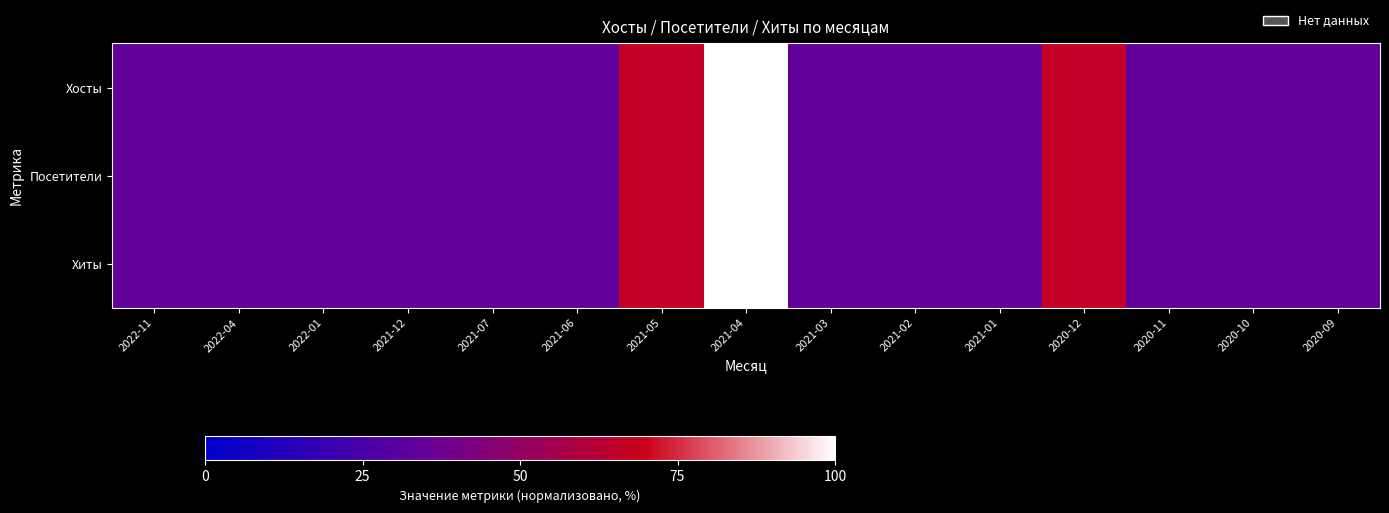

Which series has the largest range (max minus min)?

Хосты